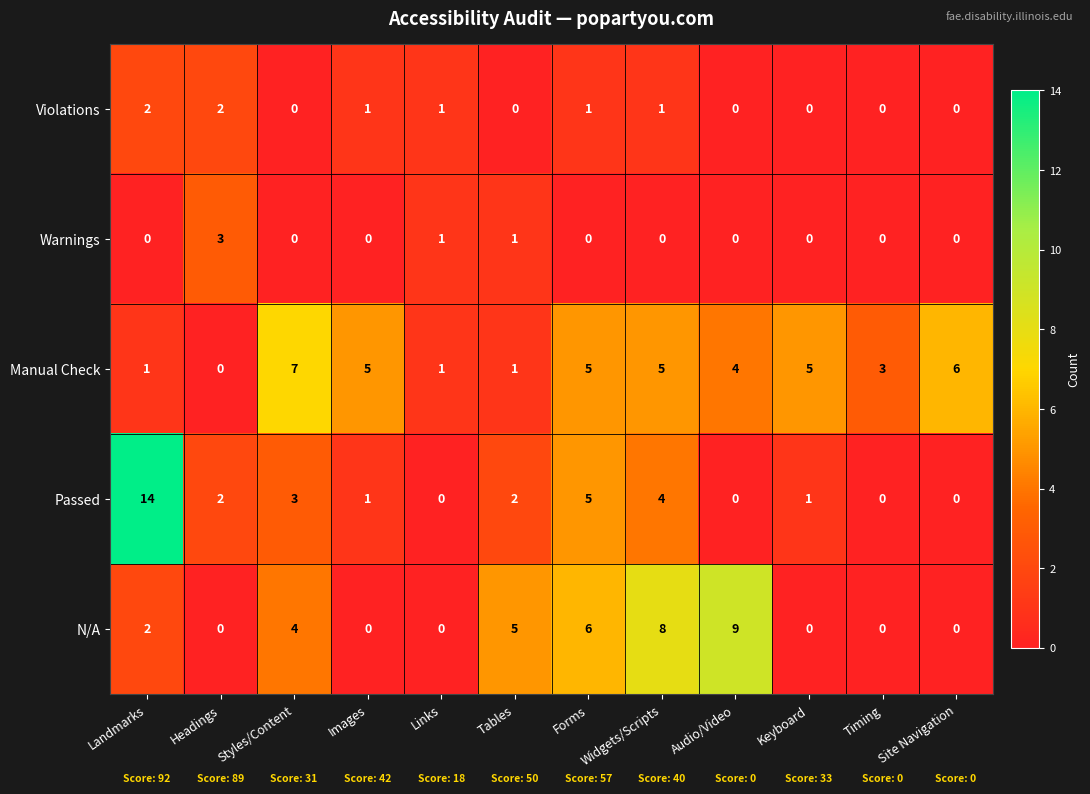

What is the difference between the maximum and second lowest values in the N/A series?

9